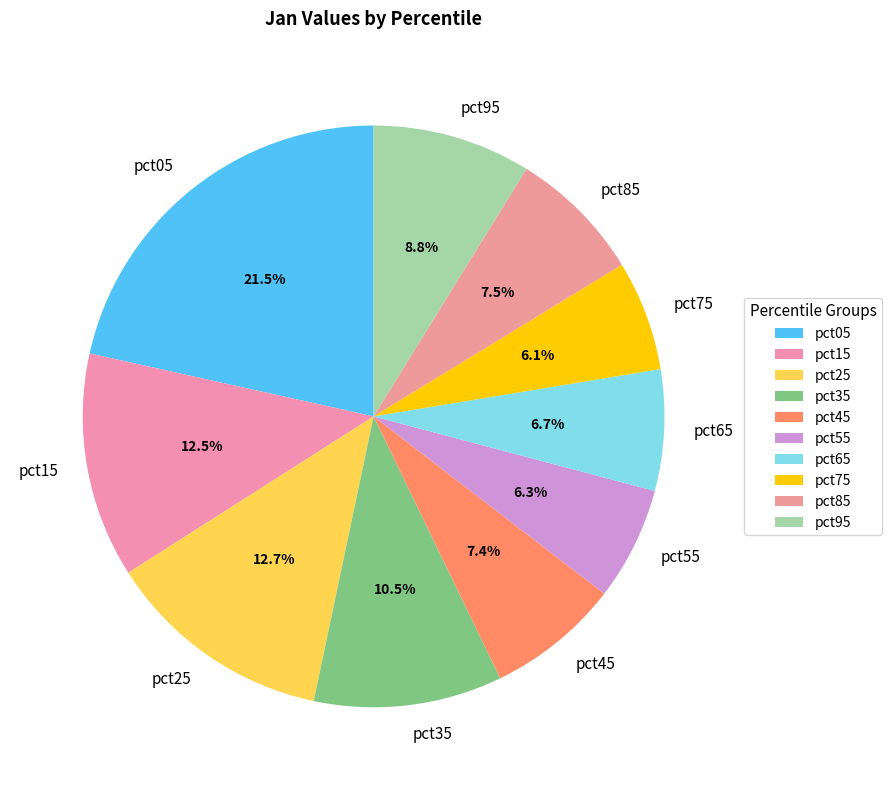

Count the number of slices in the pie.

10